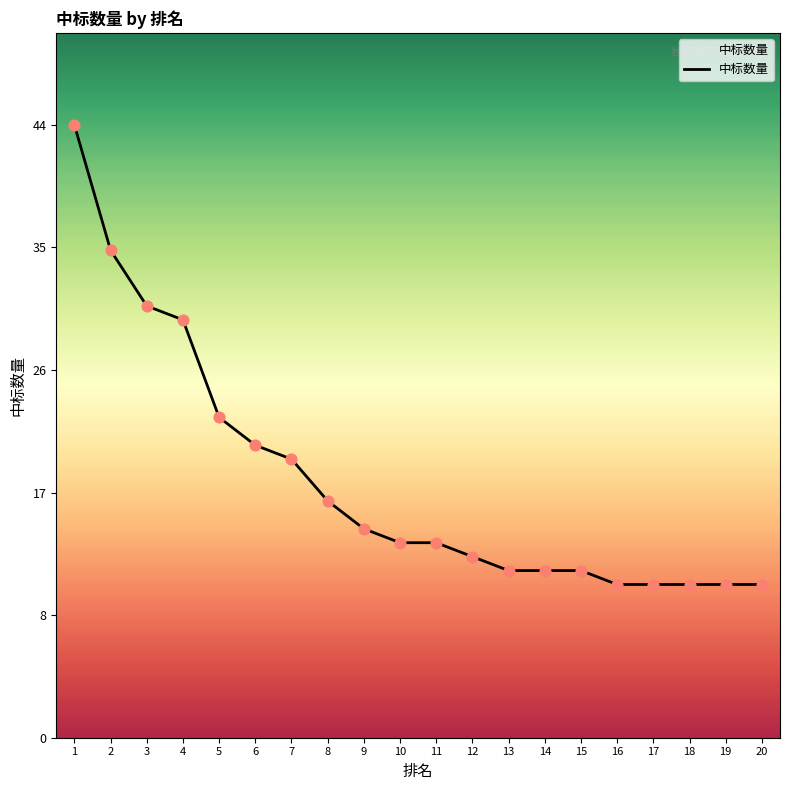

What is the change in value from 7 to 14?

-8